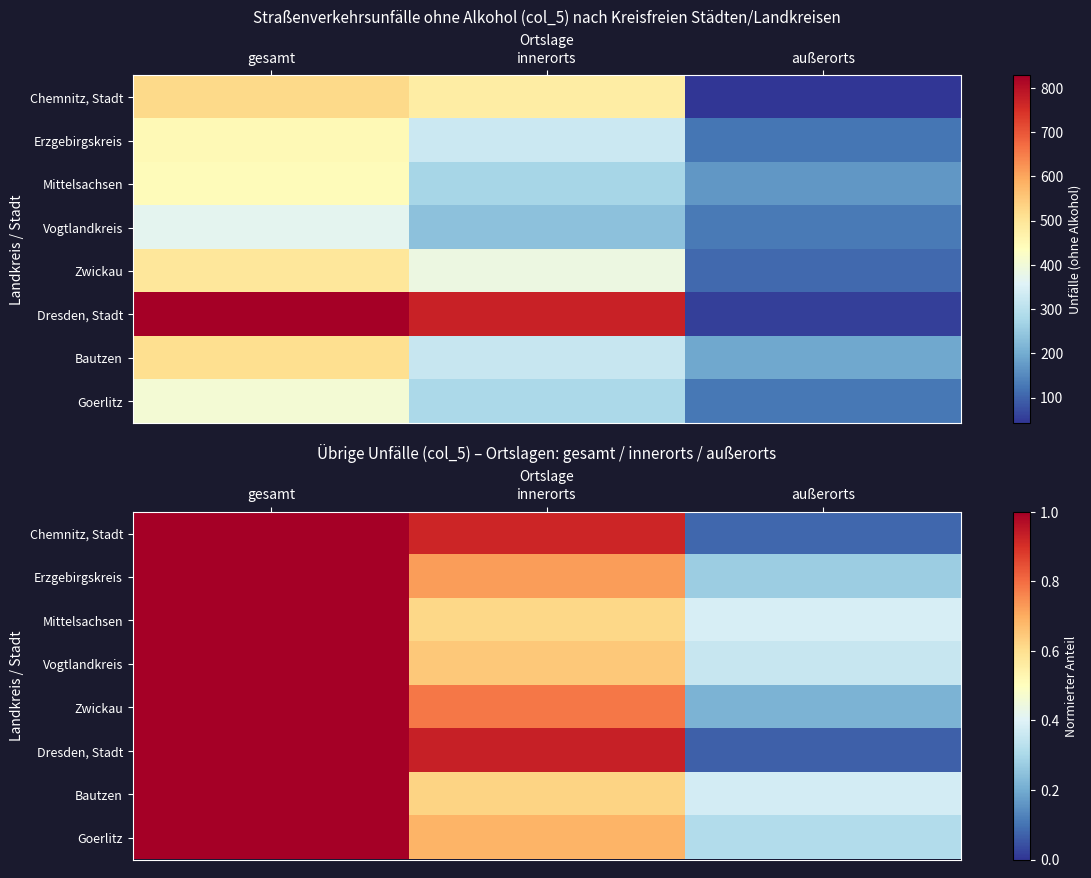

What is the sum of the Bautzen values at gesamt and innerorts?

1.6